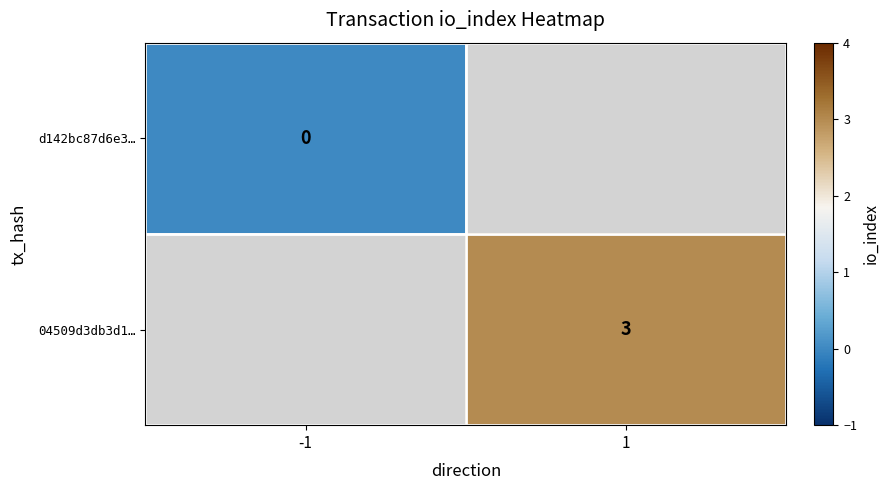

Is the value of 04509d3db3d1… at 1 greater than the value of d142bc87d6e3… at -1?

Yes